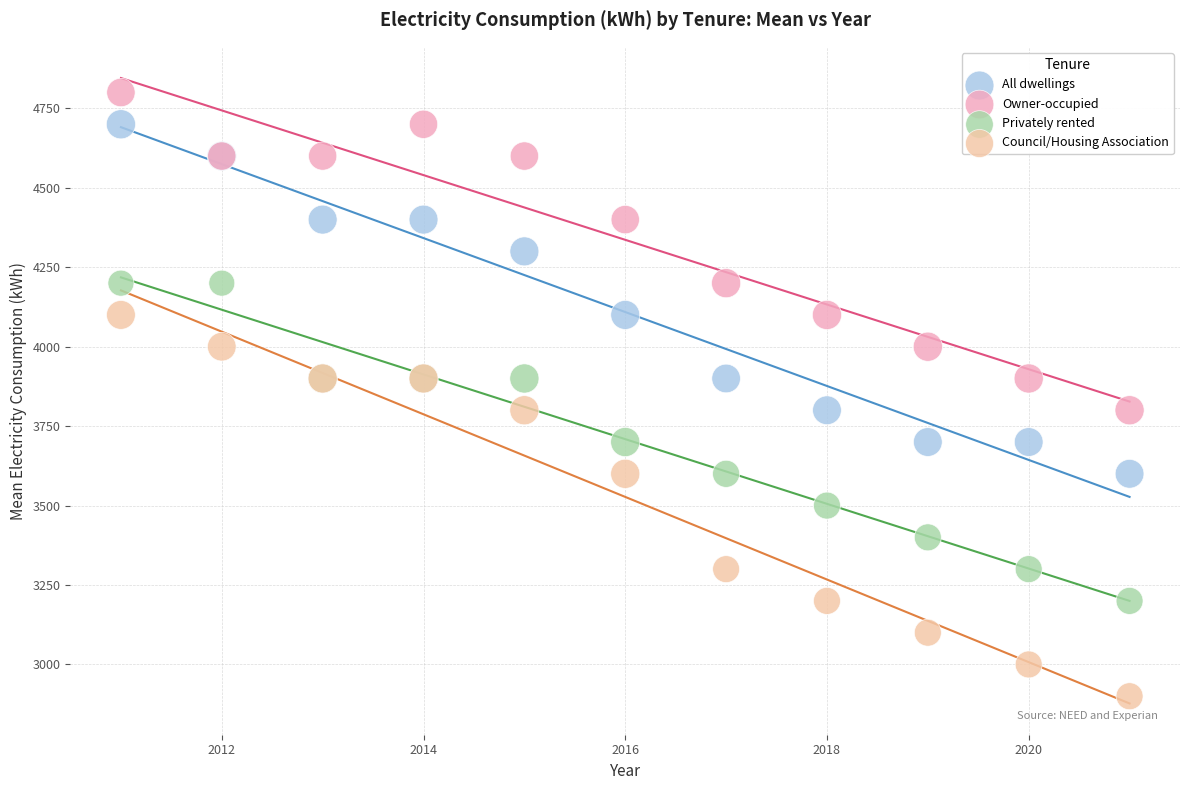

What is the X range (max minus min) for the scatter plot?

10